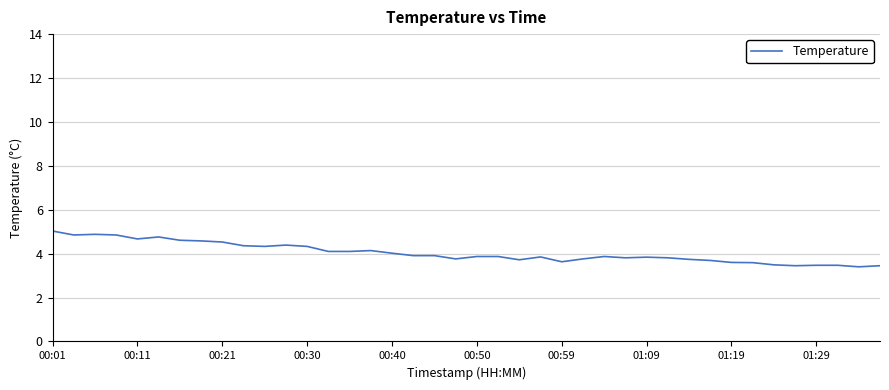

What is the difference between the maximum and minimum values?

1.6